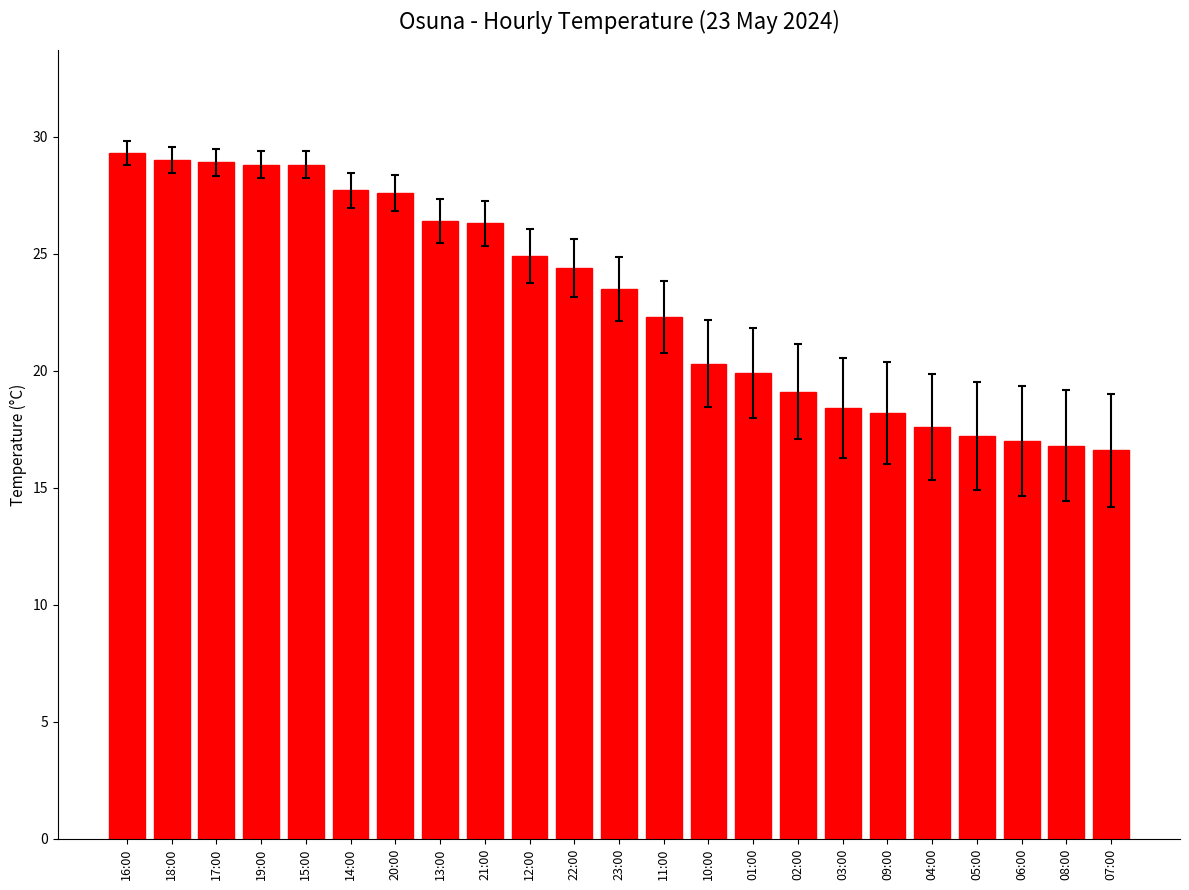

What is the change in value from 22:00 to 04:00?

-6.8